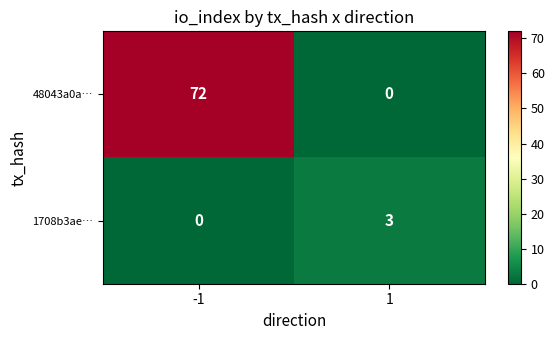

What is the sum of all 1708b3ae… values?

3